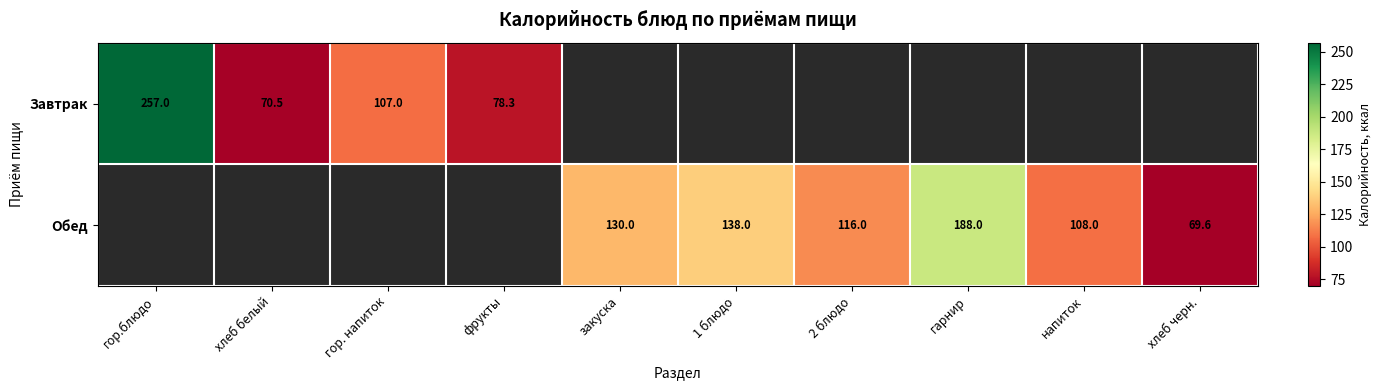

How many categories are shown in the chart?

10